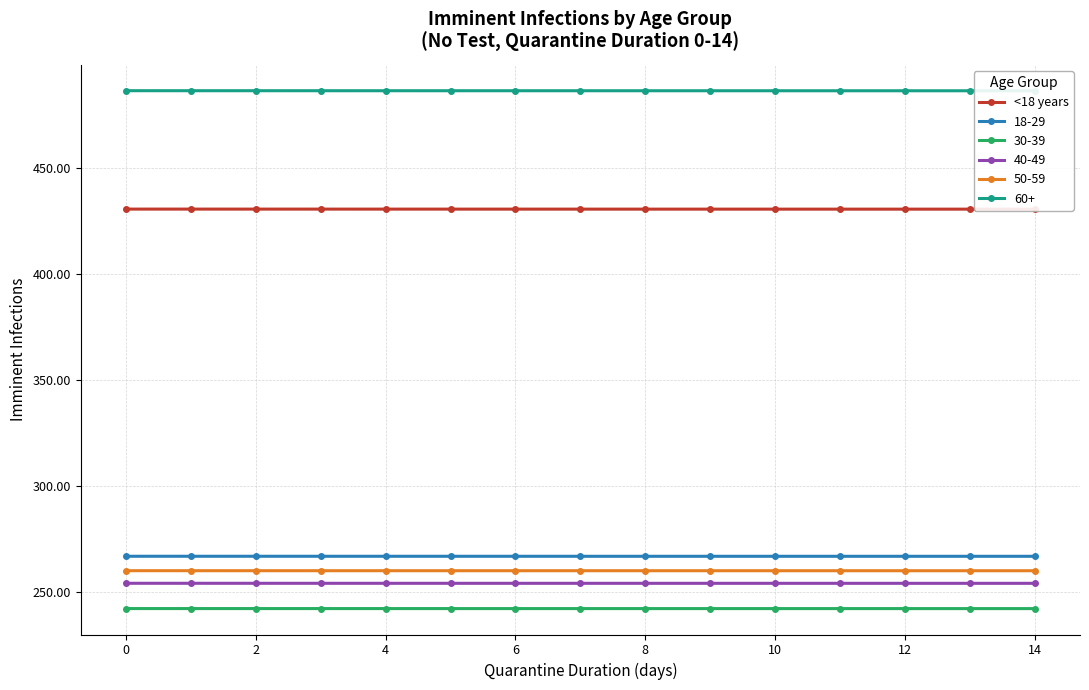

True or false: 40-49 and 30-39 intersect in this chart.

False